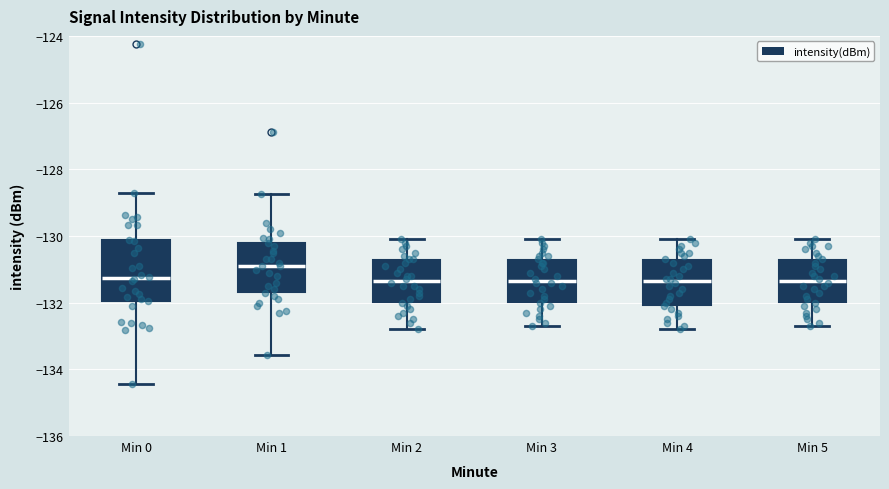

Where is the lower edge of the box for Min 2 on the y-axis? The values are not printed on the chart, so give them approximately, as read against the axis.

-132.0